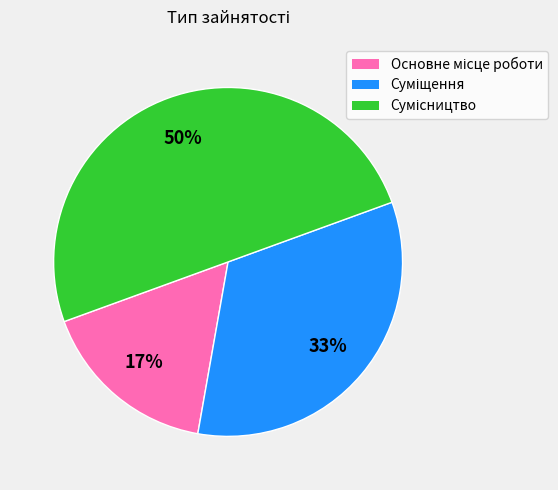

To the nearest percent, what is the average slice percentage?

33%